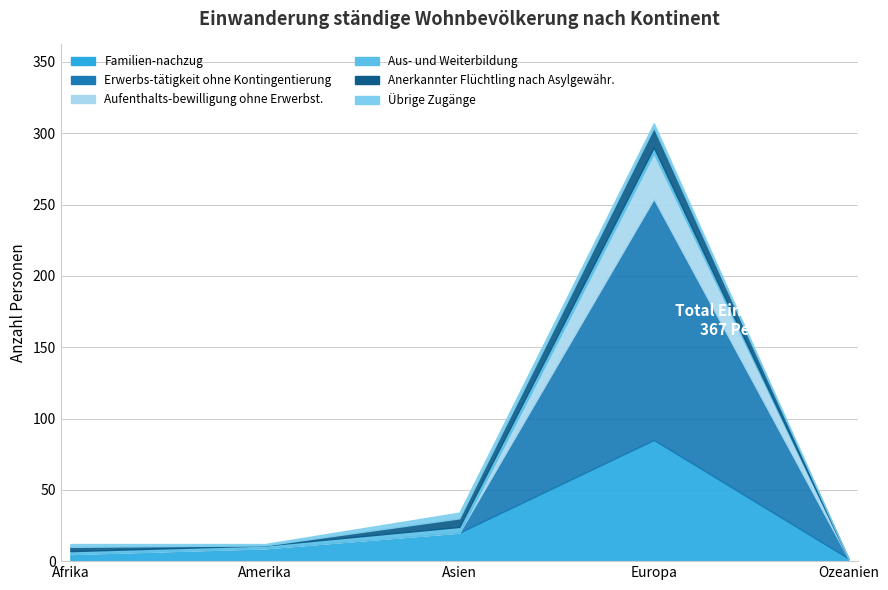

True or false: Familien-nachzug has more than 1 points higher than both neighbors.

False